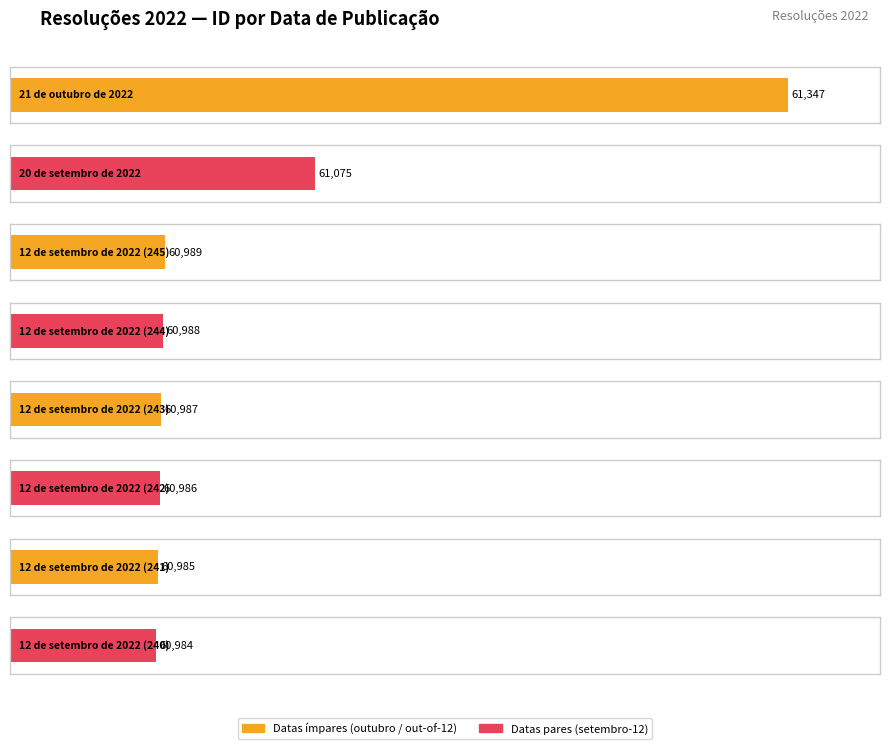

What value does the data have at 12 de setembro de 2022 (241), to the nearest 50?

61000